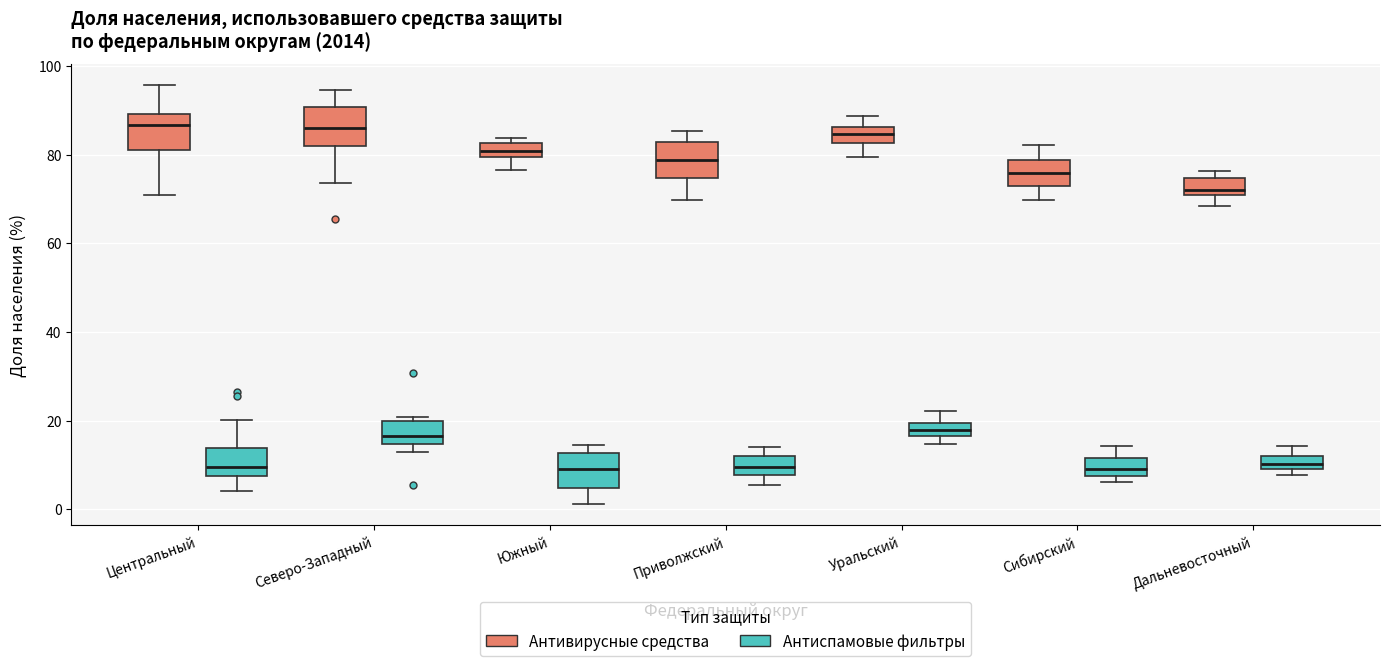

Where does the median line of the box for Сибирский (Антиспамовые фильтры) sit on the y-axis? The values are not printed on the chart, so give them approximately, as read against the axis.

10